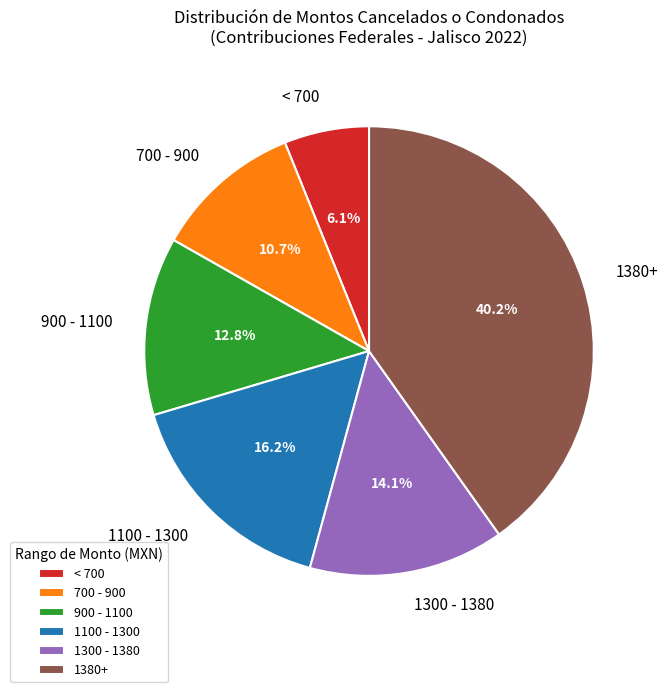

How many slices are in this pie chart?

6